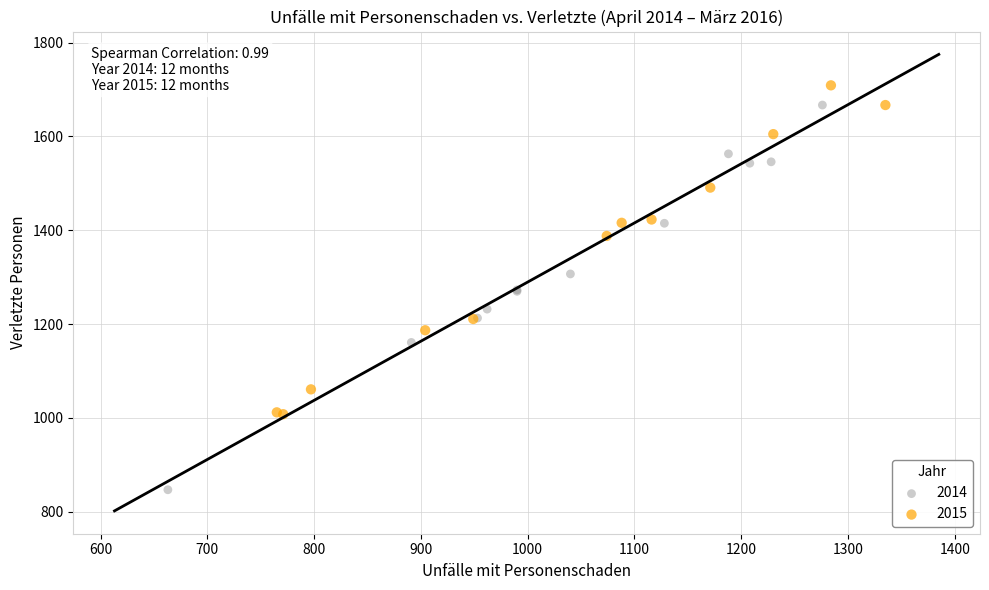

Which series reaches the minimum Y coordinate?

2014